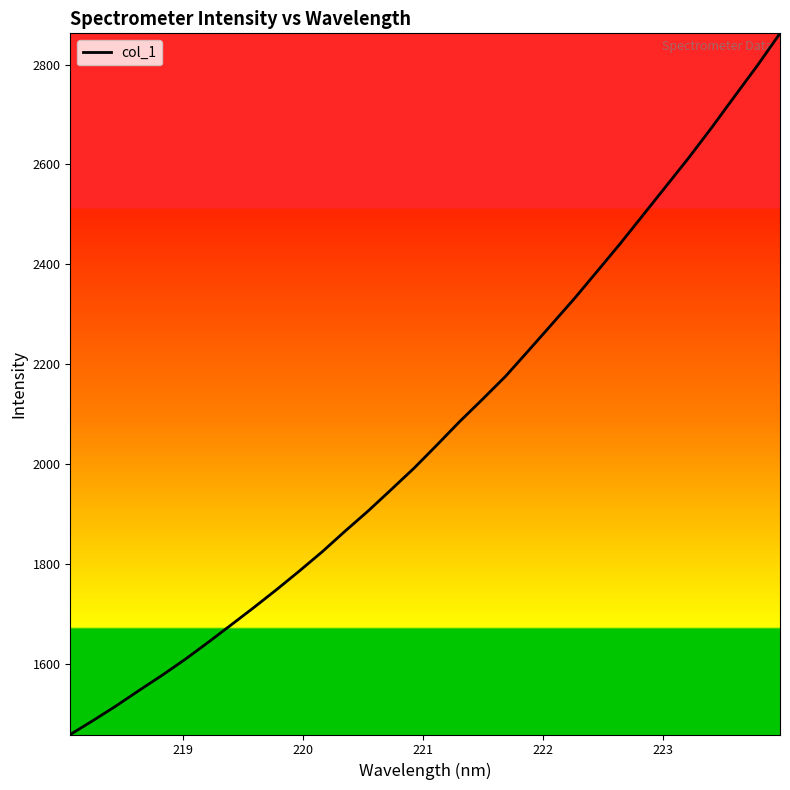

What is the minimum value shown in the chart?

1458.0